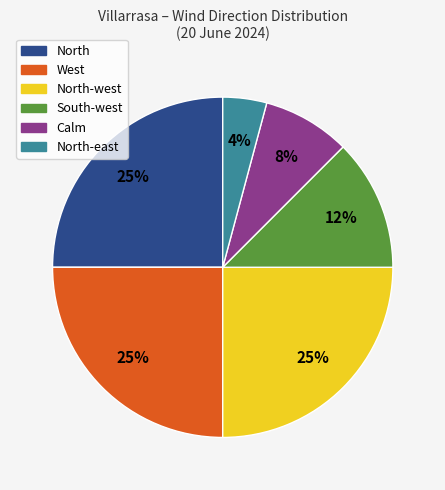

Is there any slice that represents more than half of the pie?

No